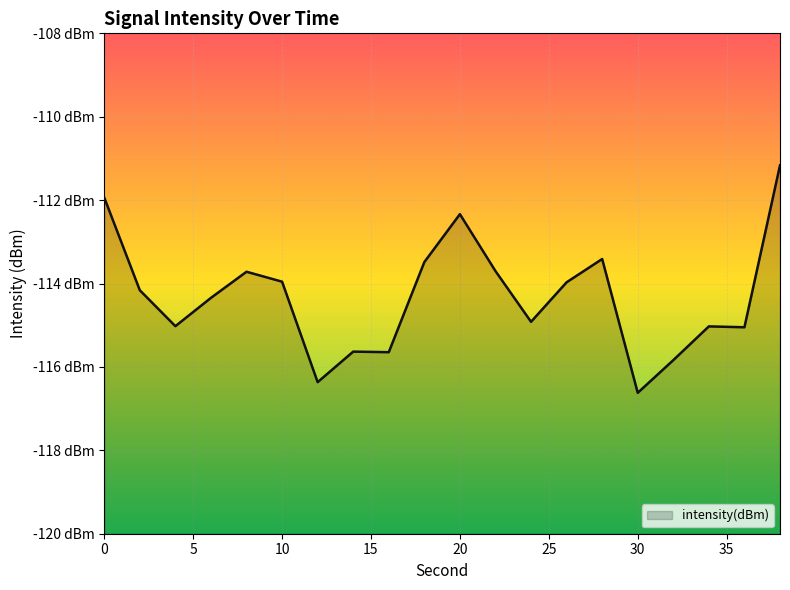

What is the minimum value shown in the chart?

-116.6